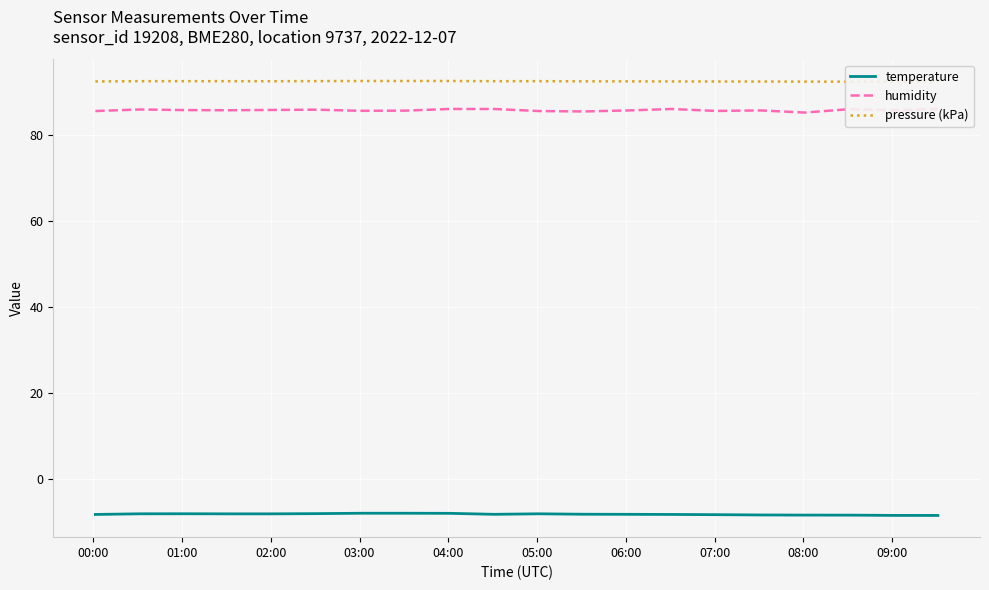

What is the maximum value for temperature?

-8.0